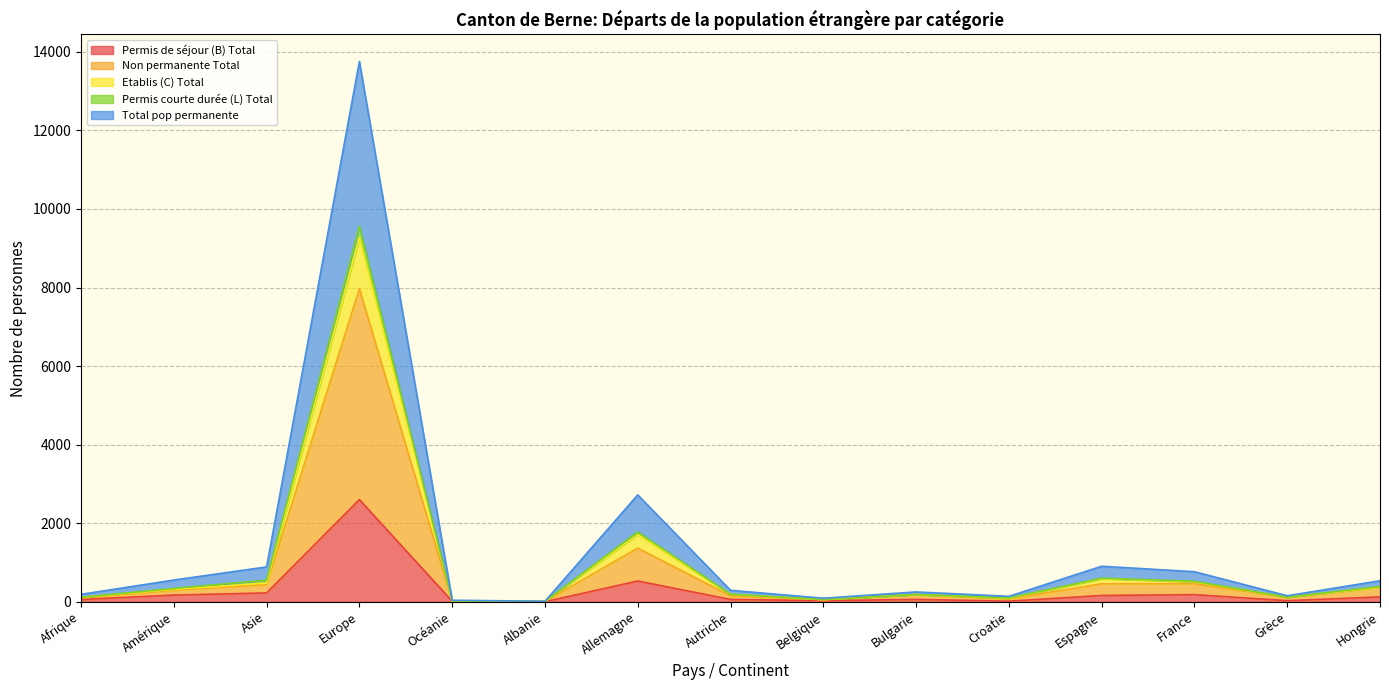

At which category does Permis de séjour (B) Total reach its first local peak?

Europe